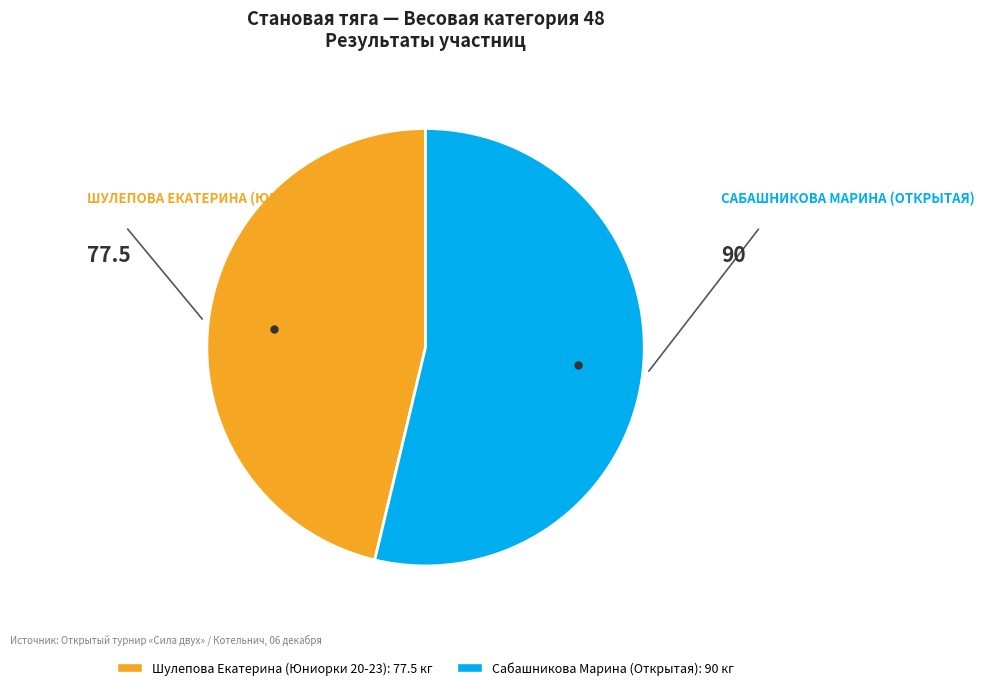

What is the majority slice?

Сабашникова Марина (Открытая)